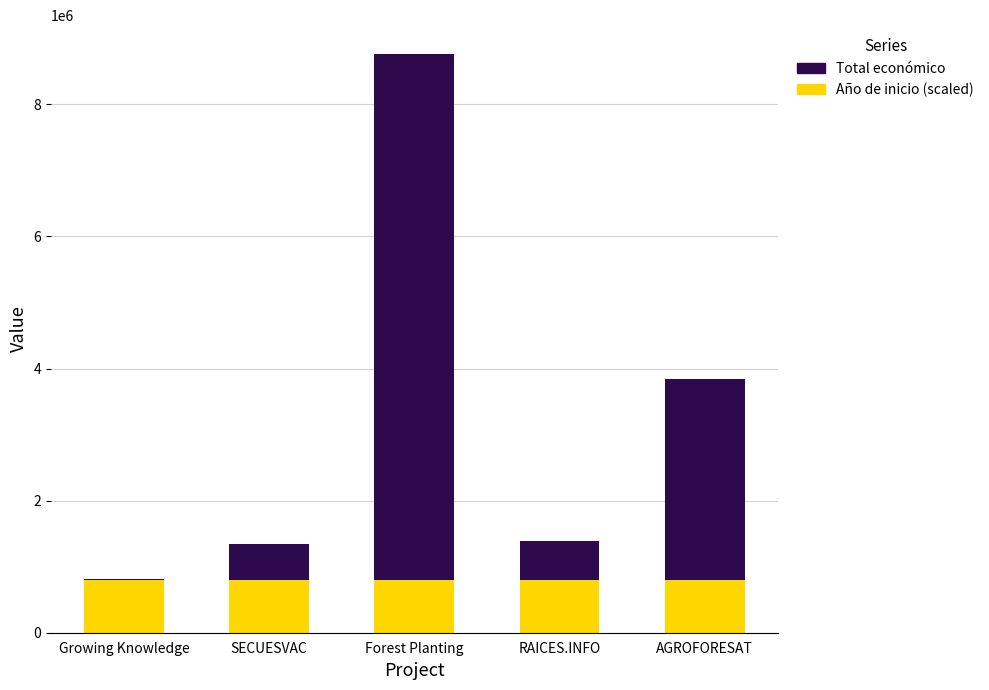

The value of Año de inicio (scaled) at RAICES.INFO is 794773.1. True or false?

True